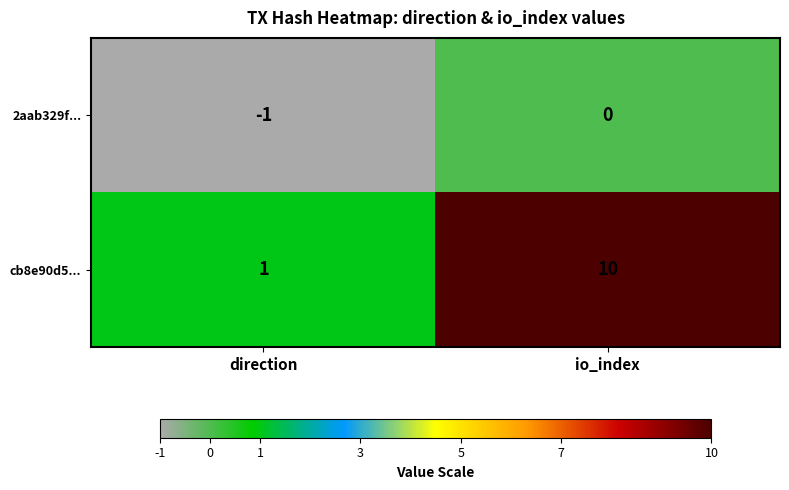

List the series in order of their peak value, highest first.

cb8e90d5..., 2aab329f...